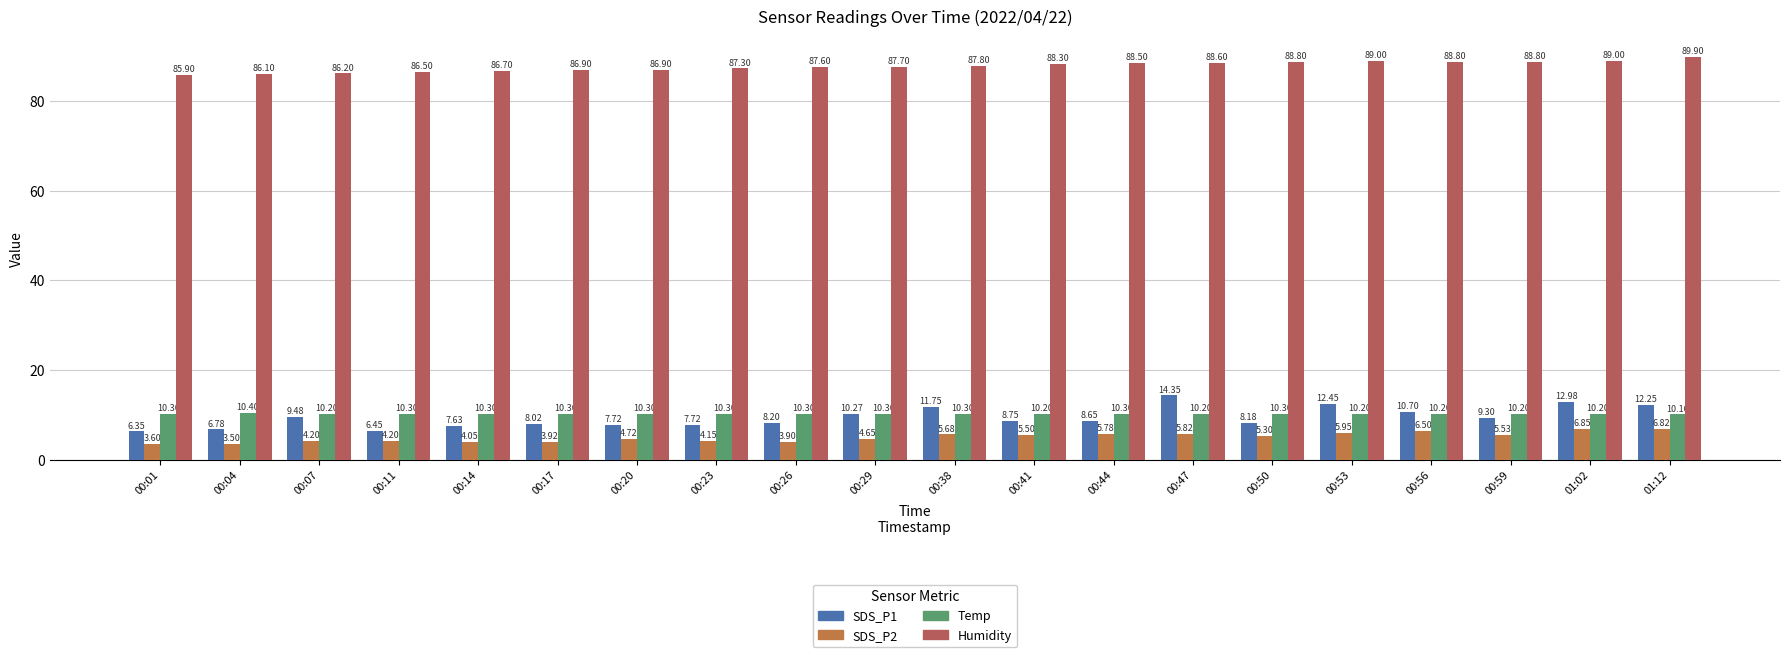

Reading right to left, transcribe all the data shown in this chart.

SDS_P1: 12.2	13.0	9.3	10.7	12.4	8.2	14.3	8.7	8.8	11.8	10.3	8.2	7.7	7.7	8.0	7.6	6.5	9.5	6.8	6.3
SDS_P2: 6.8	6.8	5.5	6.5	6.0	5.3	5.8	5.8	5.5	5.7	4.7	3.9	4.2	4.7	3.9	4.0	4.2	4.2	3.5	3.6
Temp: 10.1	10.2	10.2	10.2	10.2	10.3	10.2	10.3	10.2	10.3	10.3	10.3	10.3	10.3	10.3	10.3	10.3	10.2	10.4	10.3
Humidity: 89.9	89.0	88.8	88.8	89.0	88.8	88.6	88.5	88.3	87.8	87.7	87.6	87.3	86.9	86.9	86.7	86.5	86.2	86.1	85.9